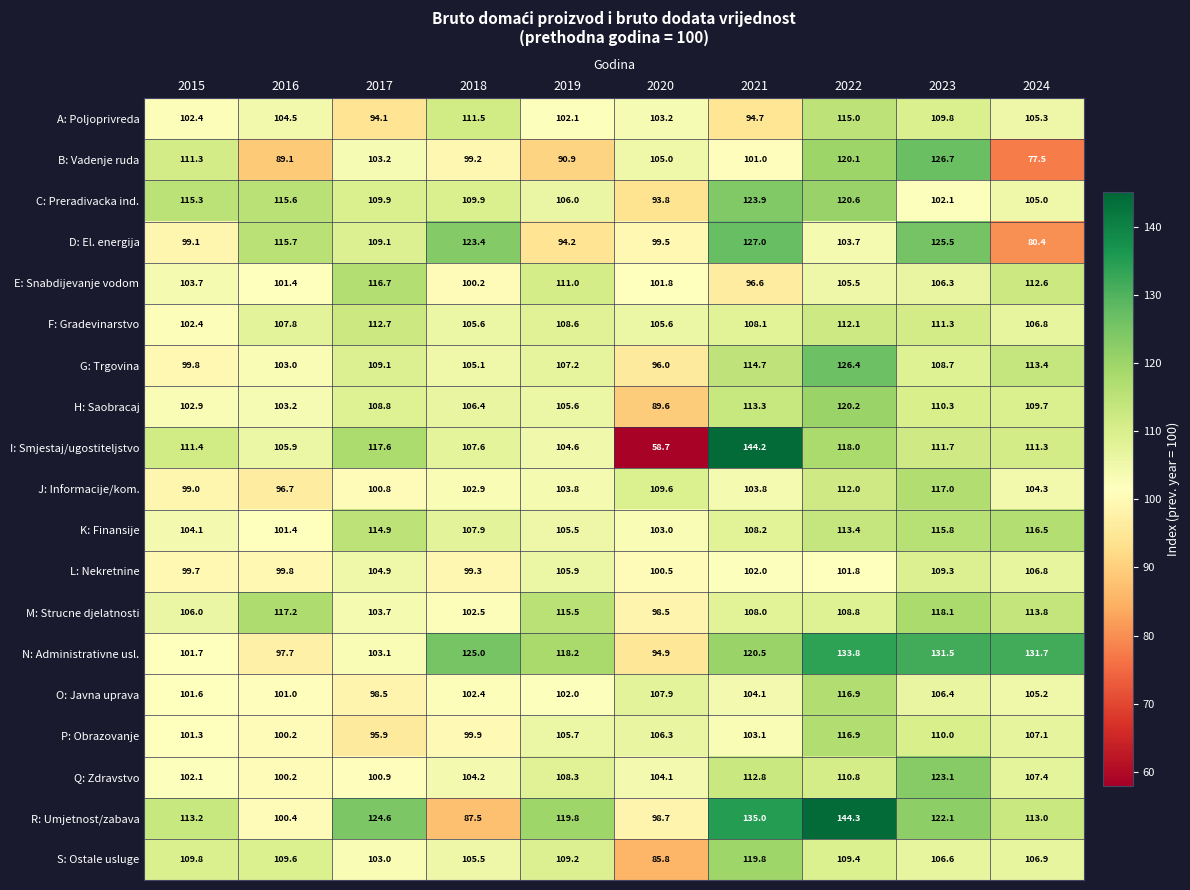

How many values in the N: Administrativne usl. series are below 120?

5